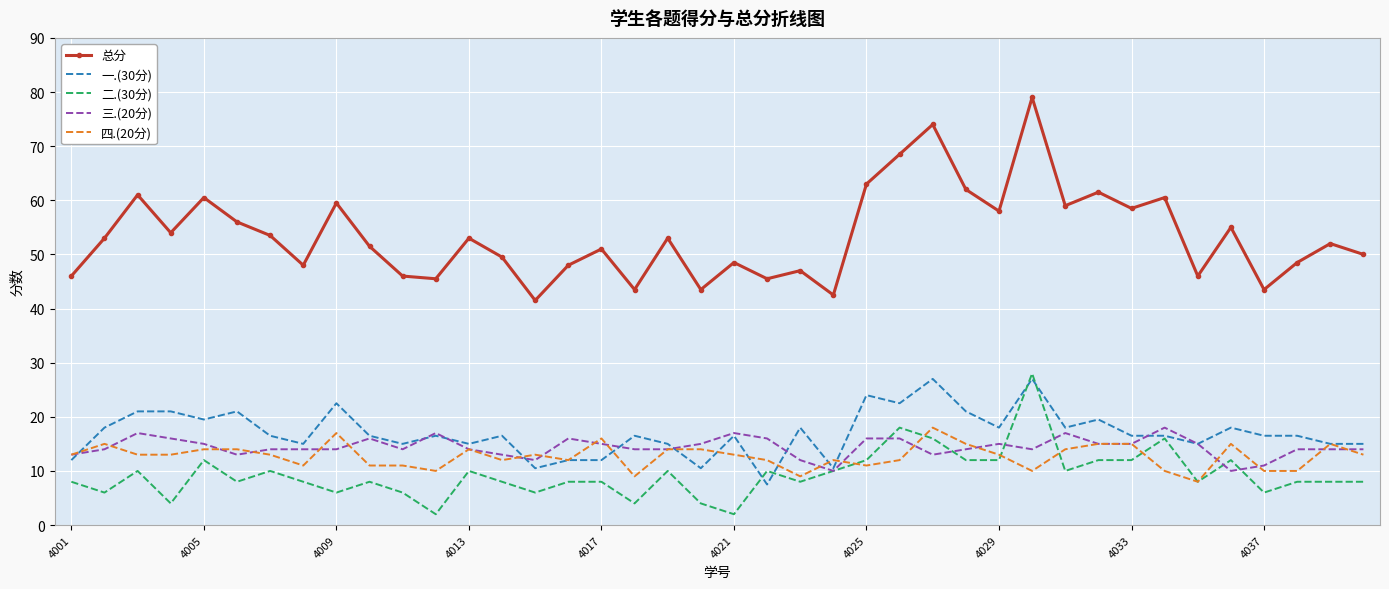

True or false: 一.(30分) and 总分 intersect in this chart.

False